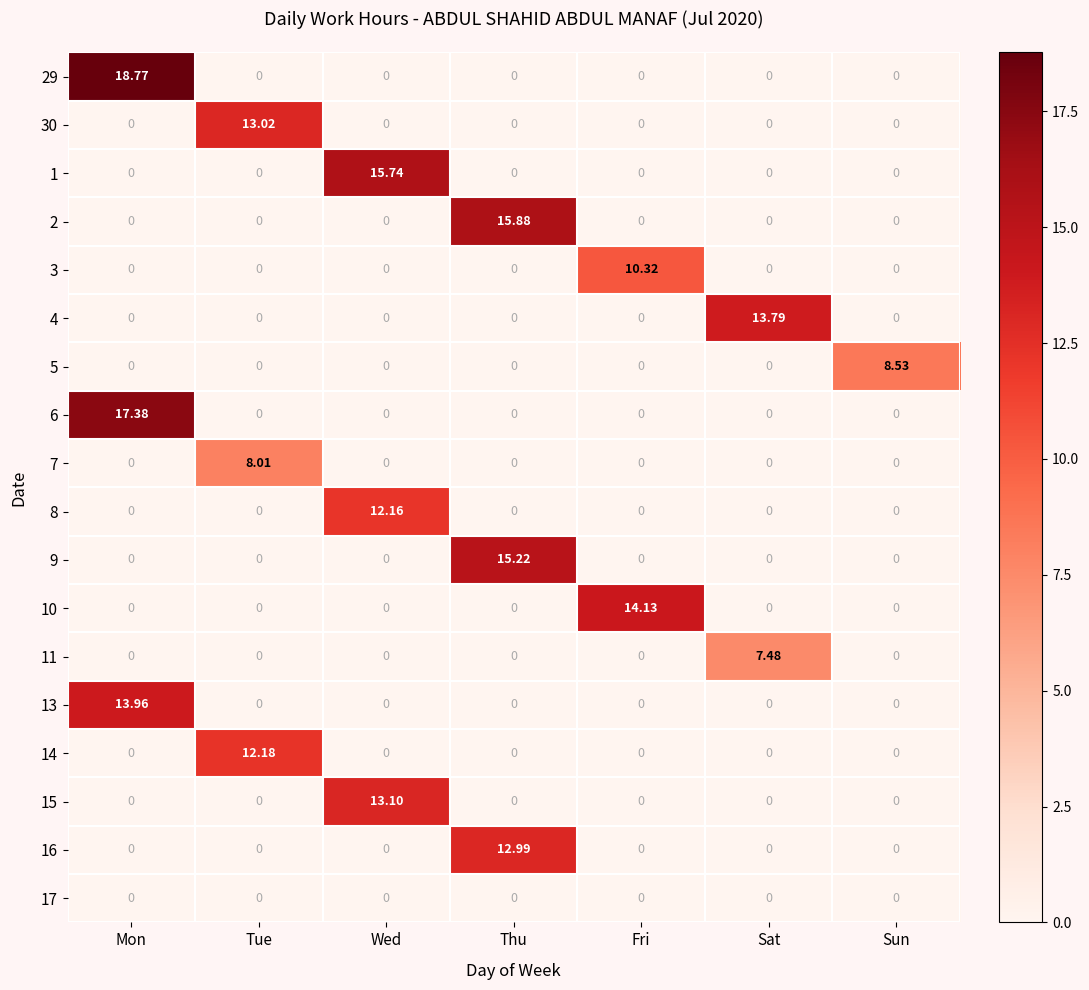

What is the greatest value displayed?

18.8